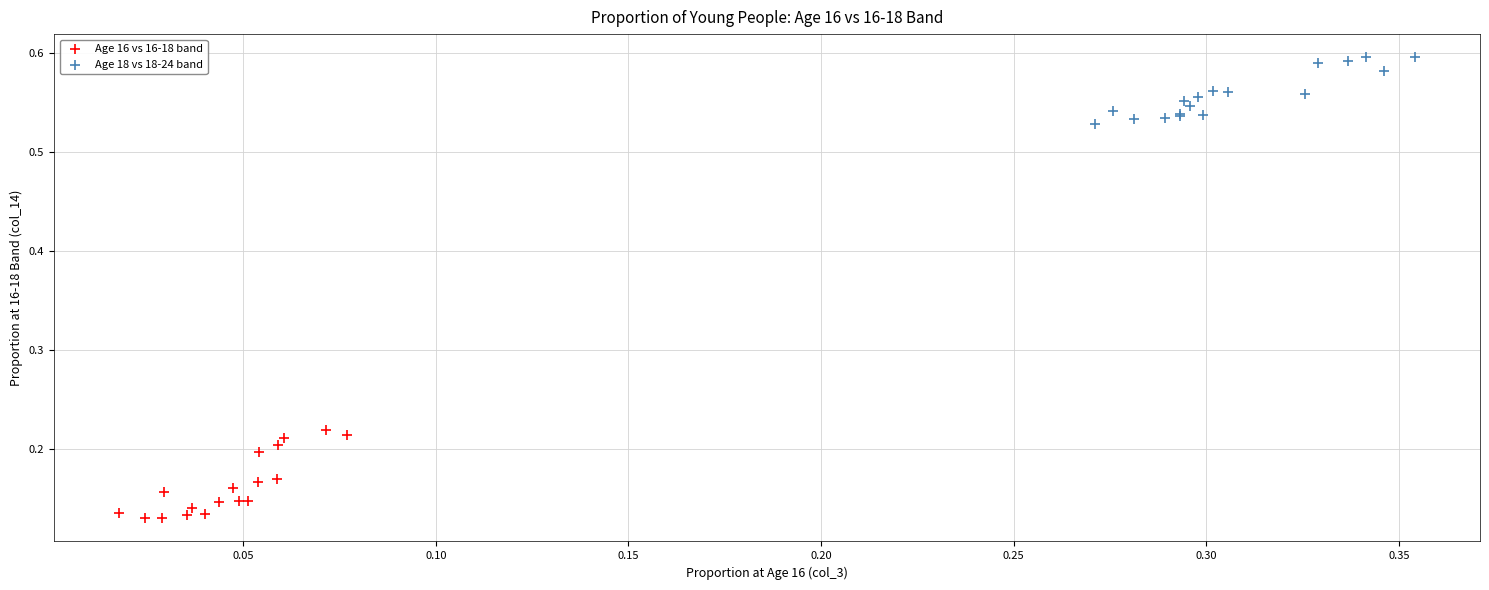

Which series reaches the minimum Y coordinate?

Age 16 vs 16-18 band